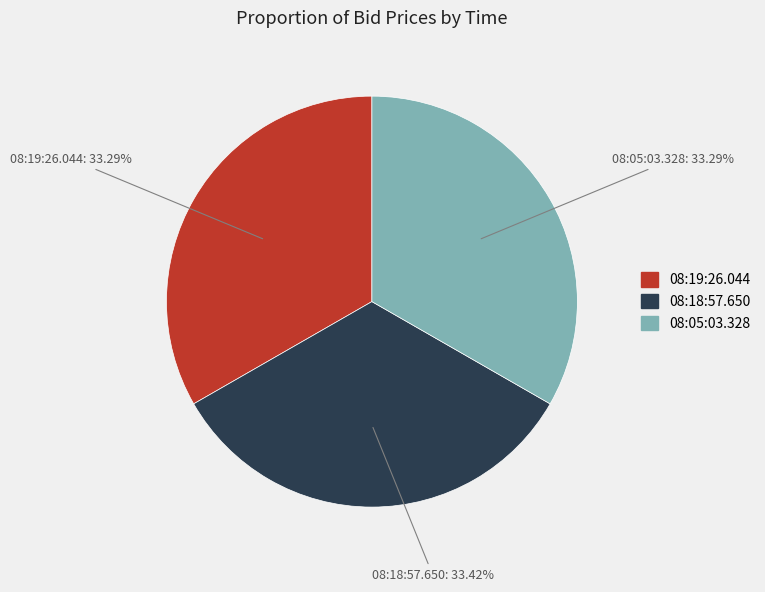

To the nearest percent, what portion does 08:19:26.044 represent?

33%